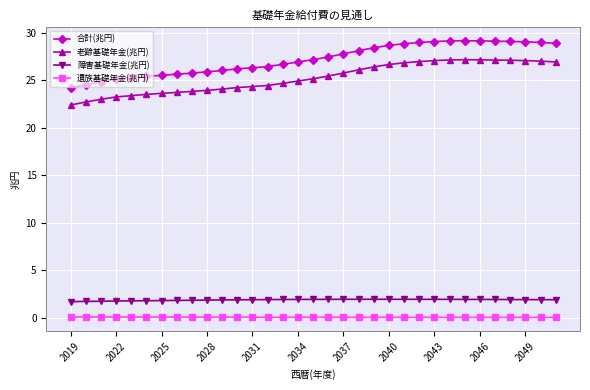

Which series has the largest total across all categories?

合計(兆円)